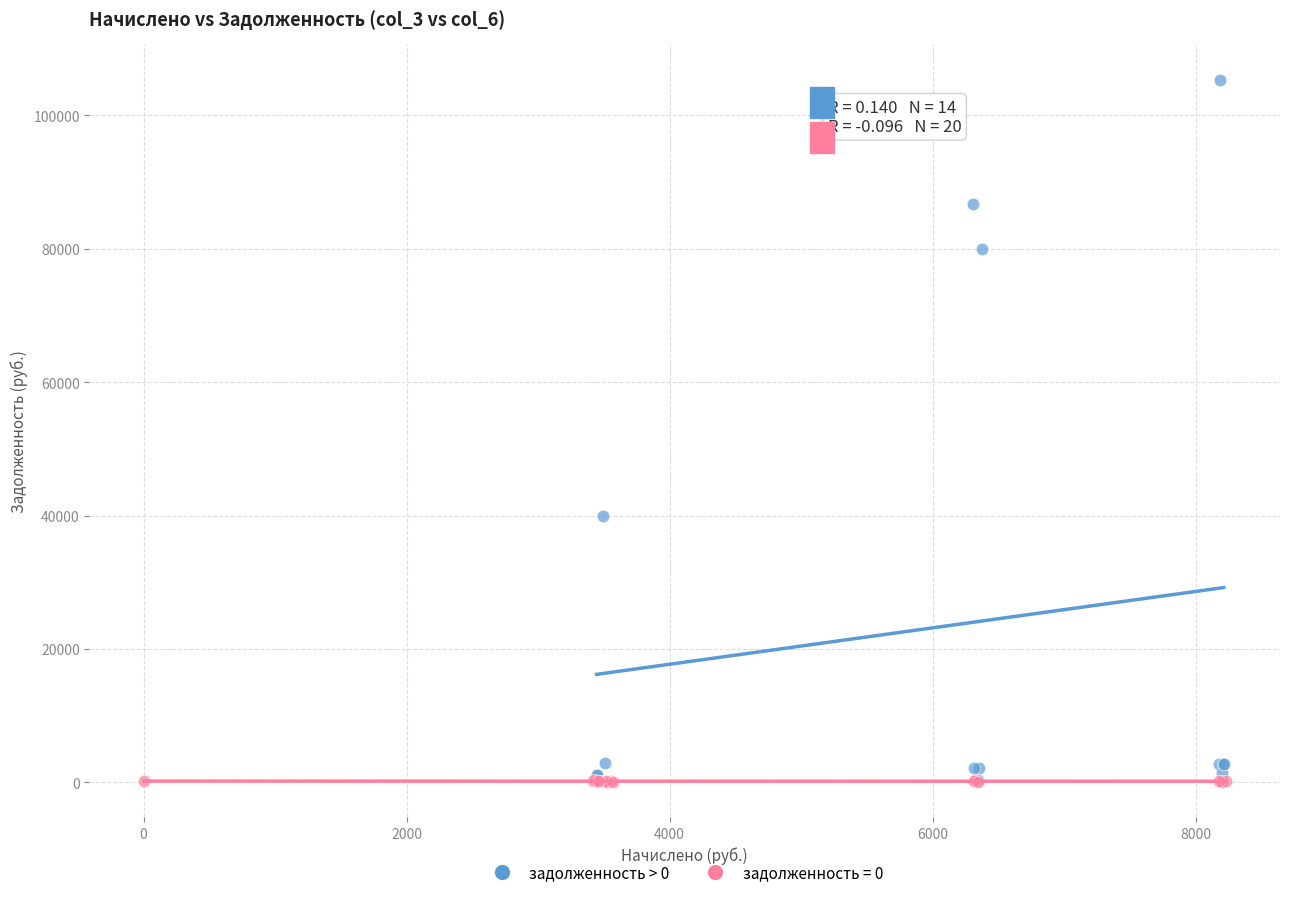

Which series has the widest spread of Y values?

задолженность > 0